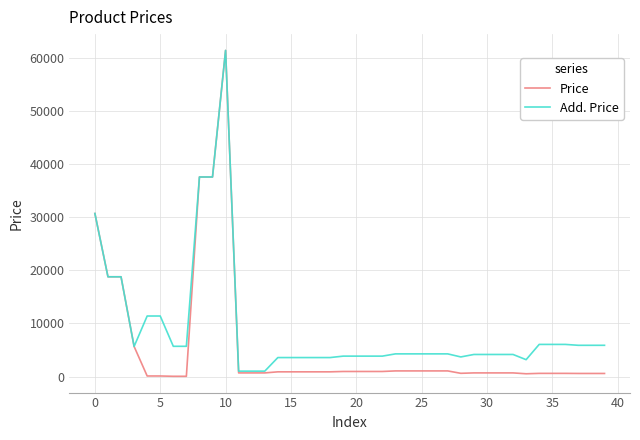

Which series has the largest total across all categories?

Add. Price